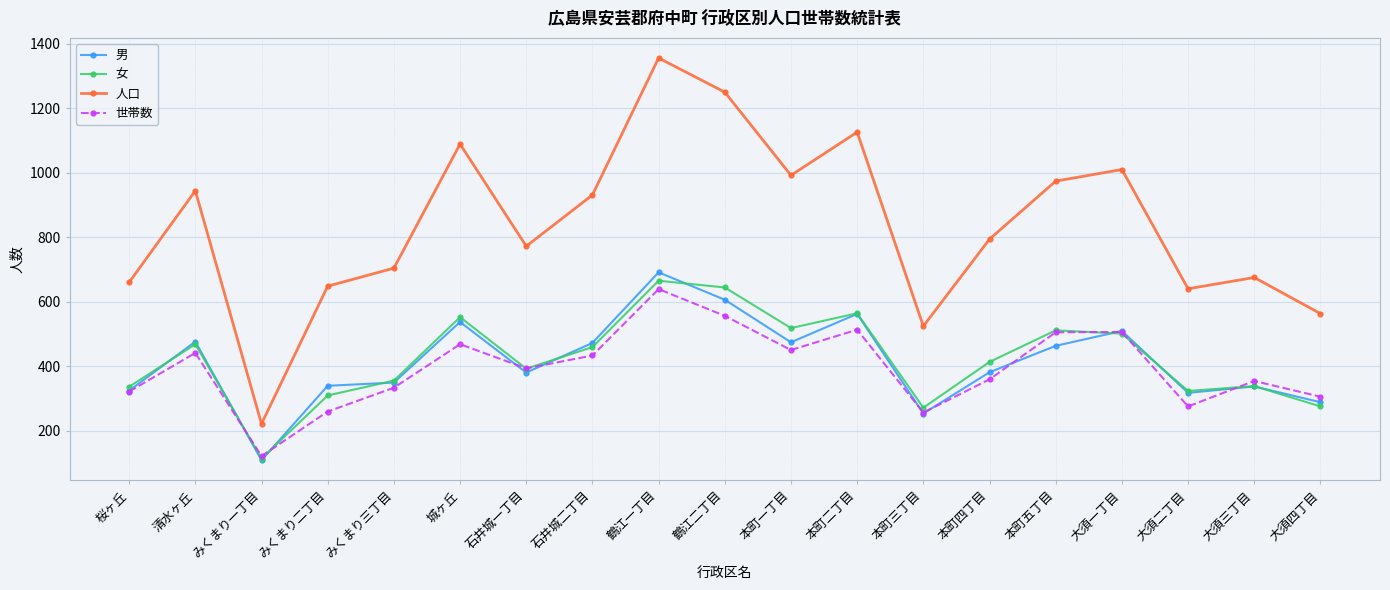

Where does the 人口 series first go above 794?

清水ヶ丘